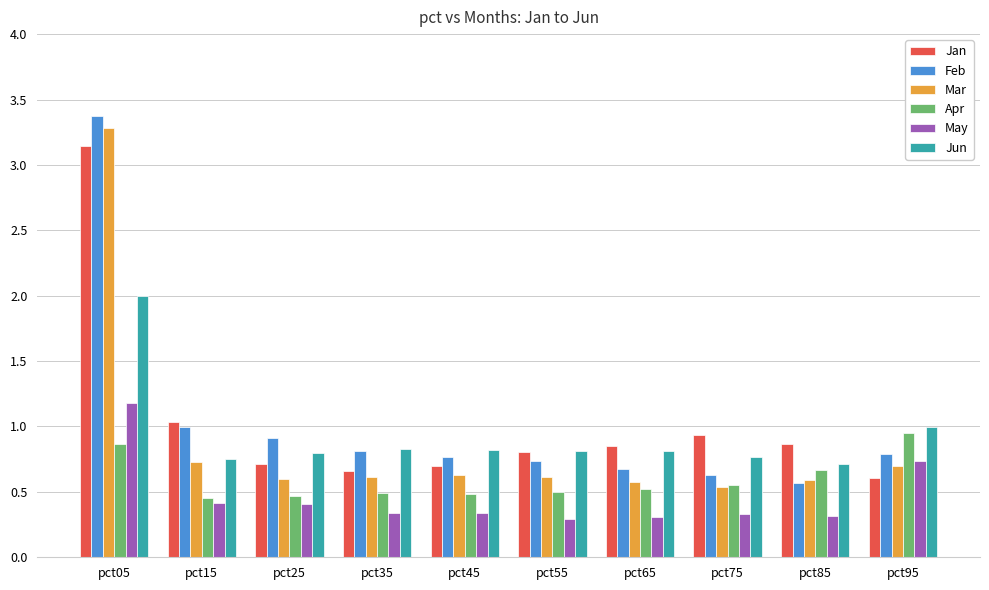

Does the chart contain any negative values?

No